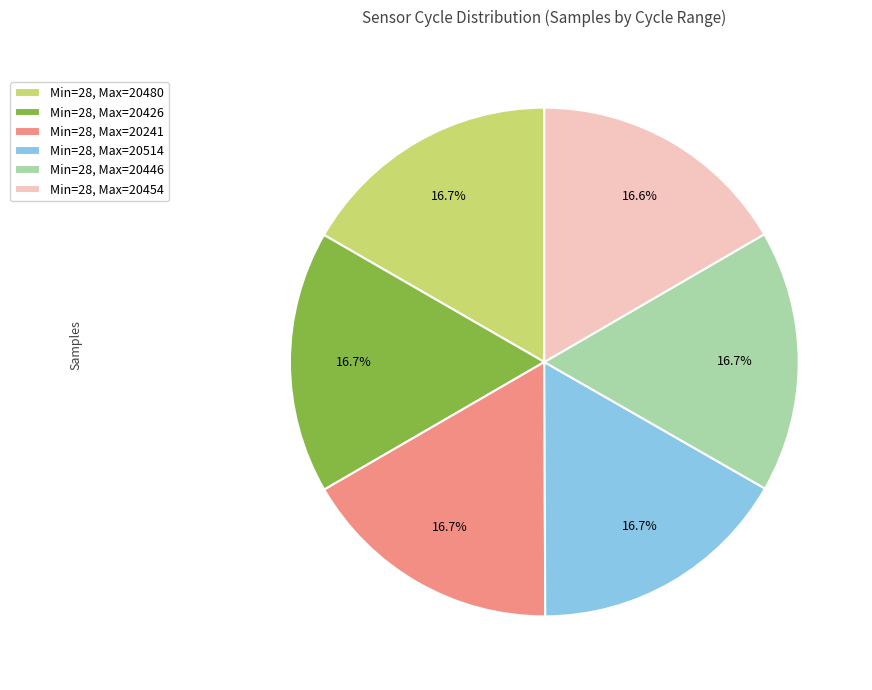

Do Min=28, Max=20241 and Min=28, Max=20426 together represent more than half of the pie?

No